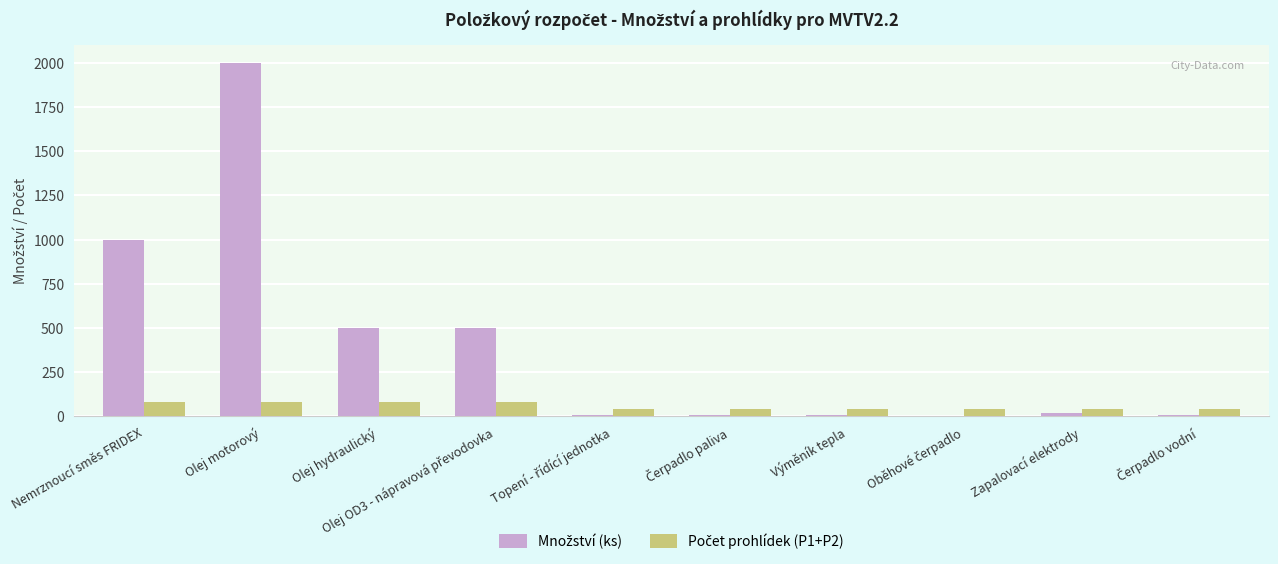

What is the greatest value displayed?

2000